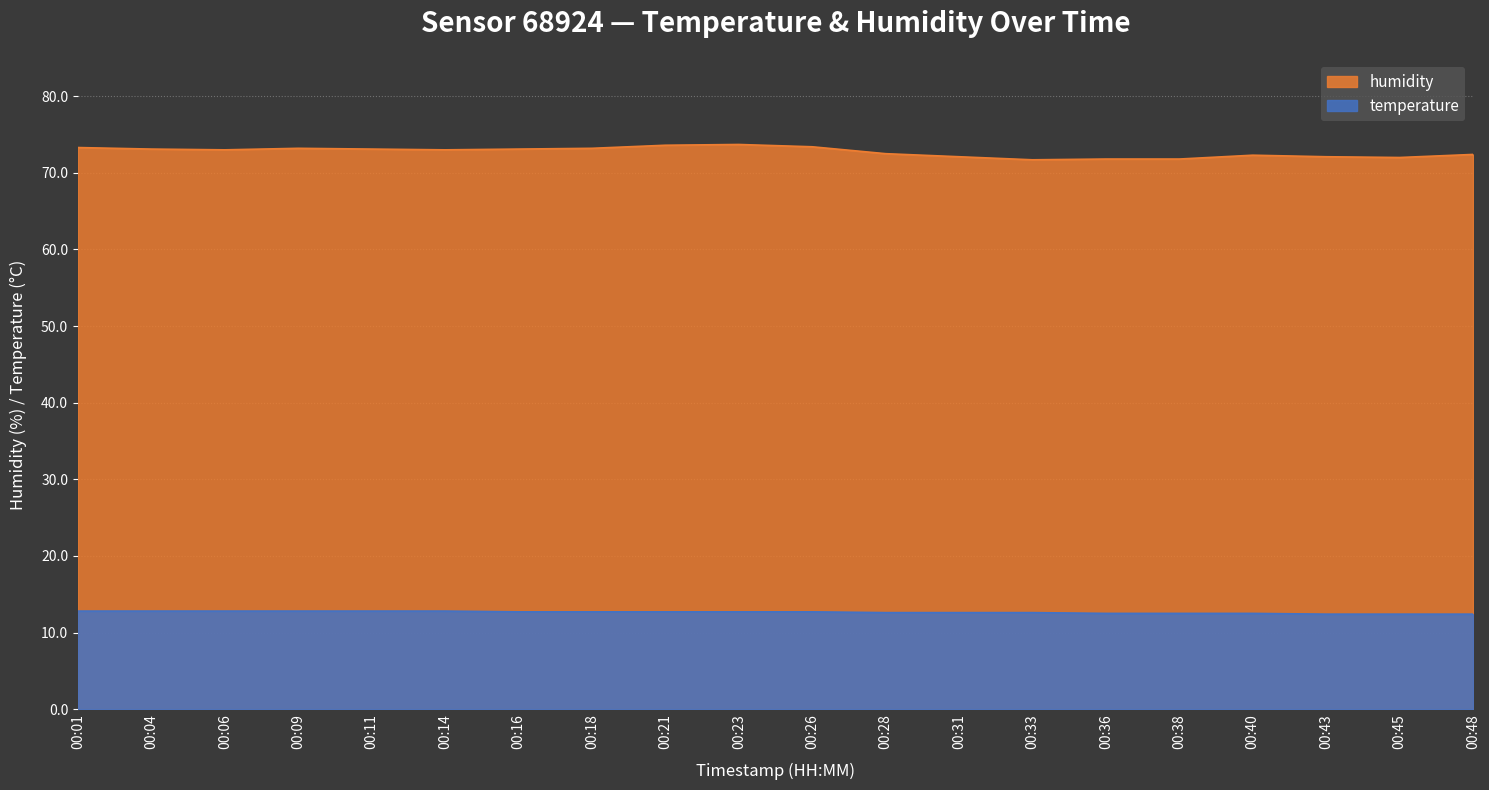

How many temperature values are between 12 and 13?

20